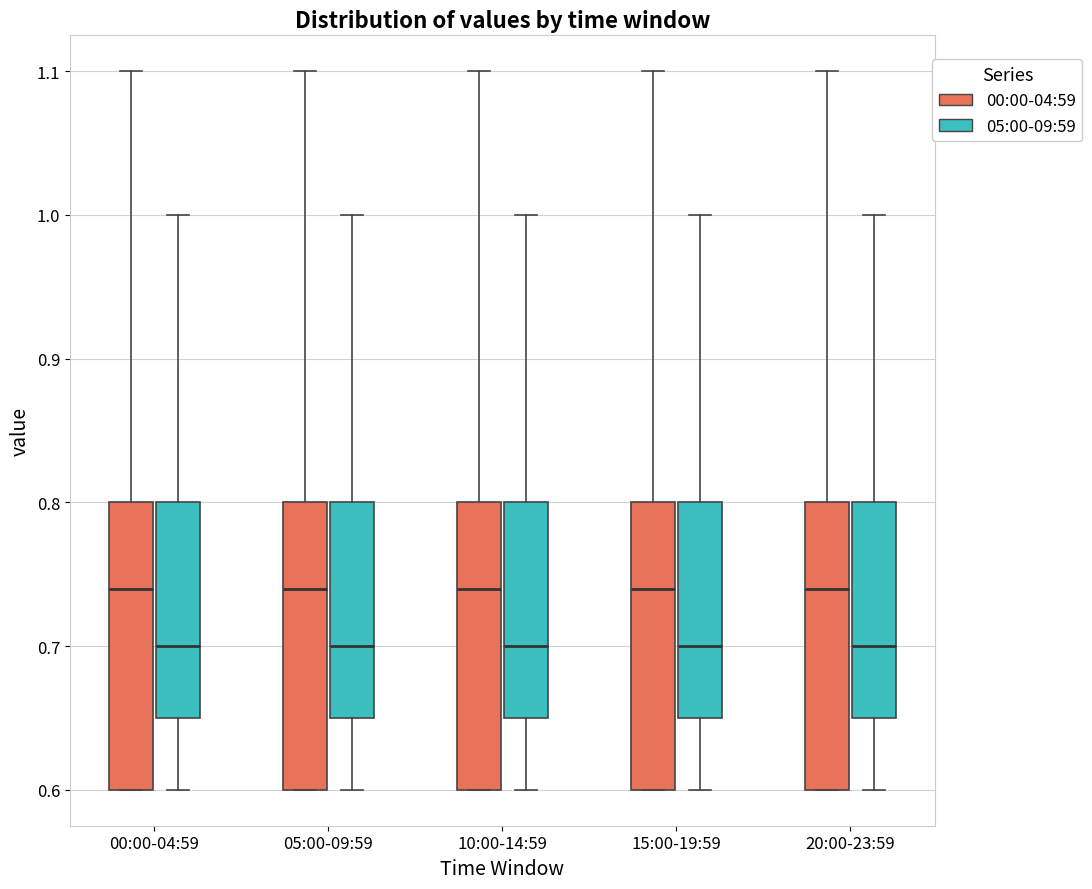

Reading left to right, transcribe this box plot: for each box, give where its median line is, the range the box spans, and where its two whiskers end, as read against the y-axis. The values are not printed on the chart, so give them approximately, as read against the axis.

00:00-04:59 (00:00-04:59): median 0.74, box 0.60 to 0.80, whiskers 0.60 to 1.10
00:00-04:59 (05:00-09:59): median 0.70, box 0.65 to 0.80, whiskers 0.60 to 1.00
05:00-09:59 (00:00-04:59): median 0.74, box 0.60 to 0.80, whiskers 0.60 to 1.10
05:00-09:59 (05:00-09:59): median 0.70, box 0.65 to 0.80, whiskers 0.60 to 1.00
10:00-14:59 (00:00-04:59): median 0.74, box 0.60 to 0.80, whiskers 0.60 to 1.10
10:00-14:59 (05:00-09:59): median 0.70, box 0.65 to 0.80, whiskers 0.60 to 1.00
15:00-19:59 (00:00-04:59): median 0.74, box 0.60 to 0.80, whiskers 0.60 to 1.10
15:00-19:59 (05:00-09:59): median 0.70, box 0.65 to 0.80, whiskers 0.60 to 1.00
20:00-23:59 (00:00-04:59): median 0.74, box 0.60 to 0.80, whiskers 0.60 to 1.10
20:00-23:59 (05:00-09:59): median 0.70, box 0.65 to 0.80, whiskers 0.60 to 1.00